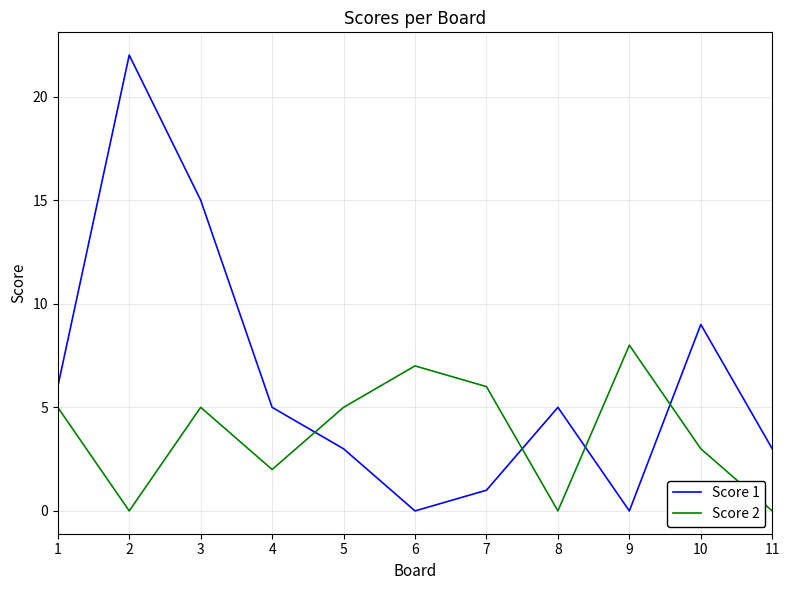

After their last crossing, which series has the higher values: Score 2 or Score 1?

Score 1